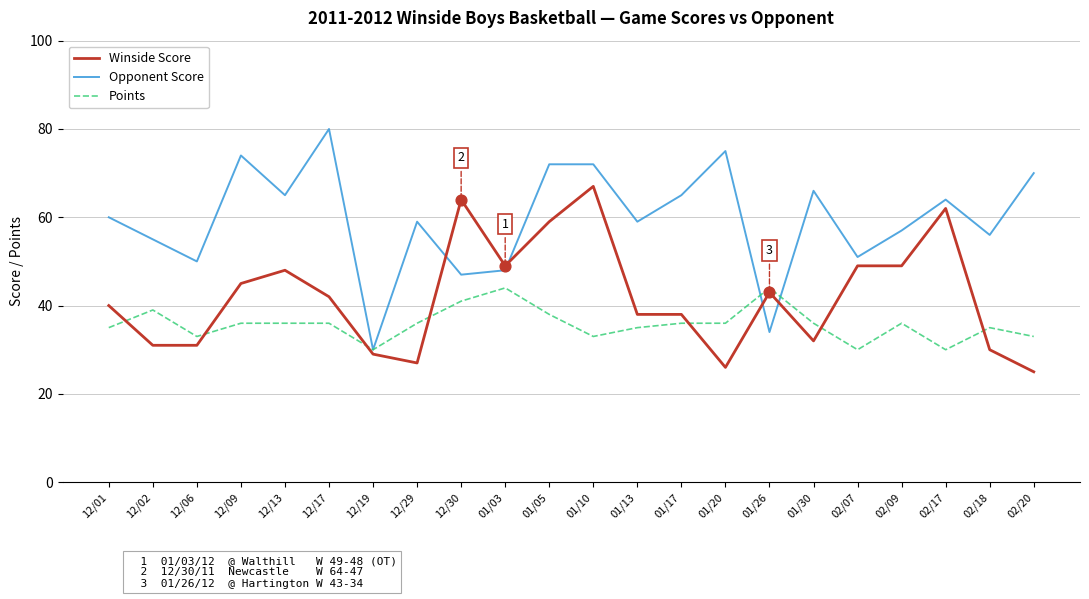

What is the difference between the highest and lowest values at 01/17?

29